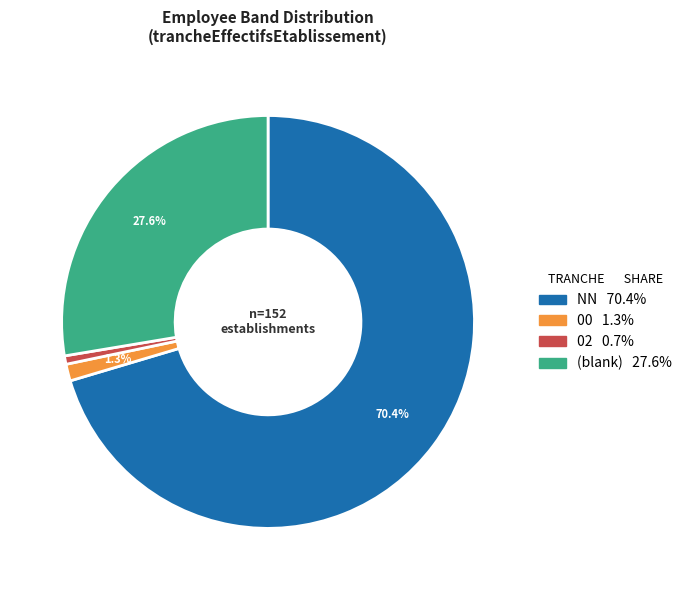

Does any single category account for the majority?

Yes